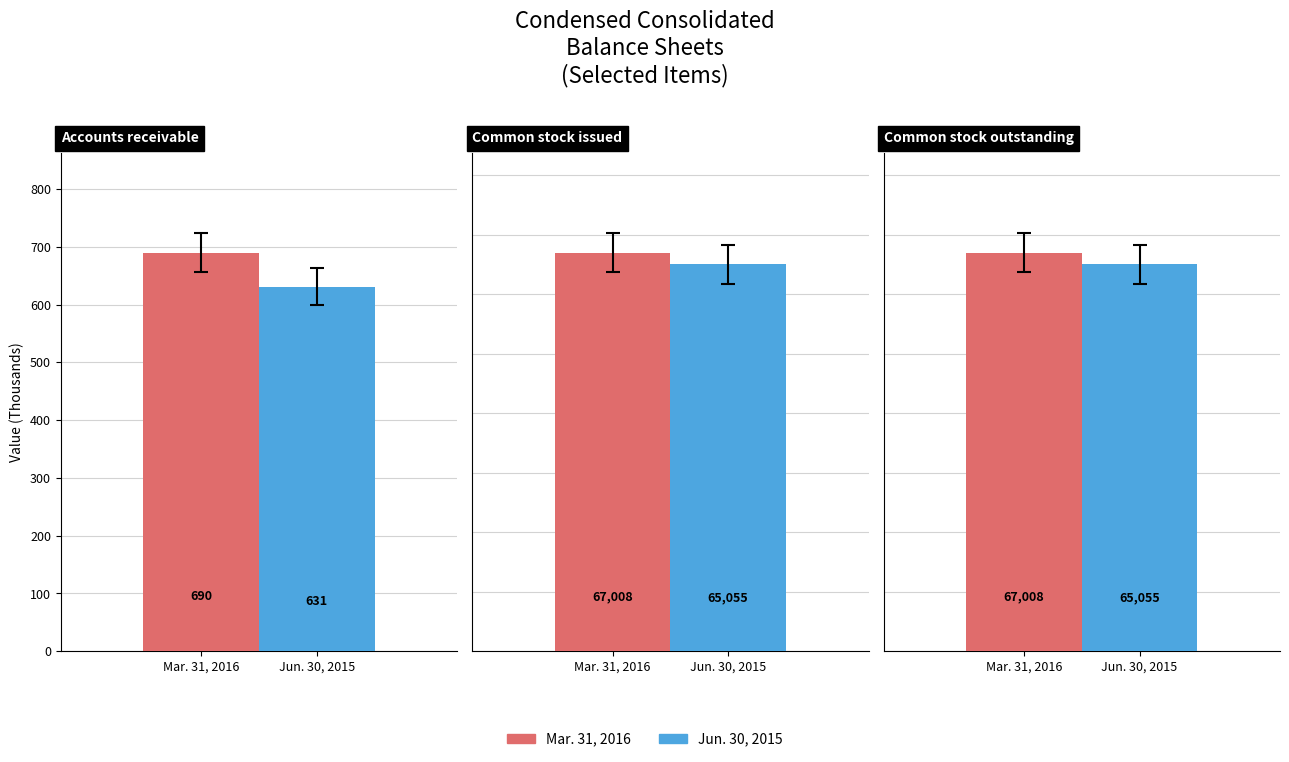

At which label is Mar. 31, 2016 closest to 33849?

Accounts receivable